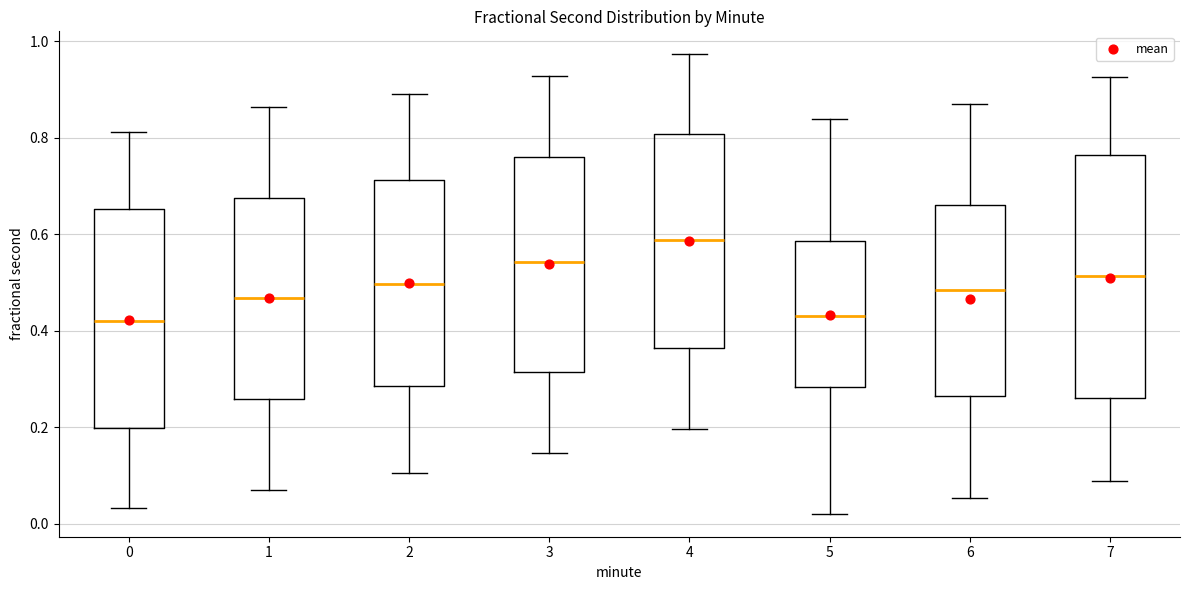

Where does the median line of the box at x = 6 sit on the y-axis? The values are not printed on the chart, so give them approximately, as read against the axis.

0.48